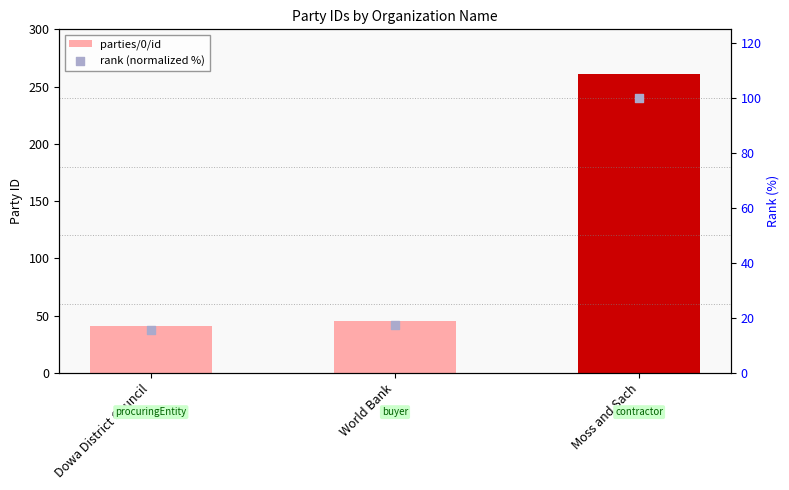

Which series has the widest spread of Y values?

parties/0/id